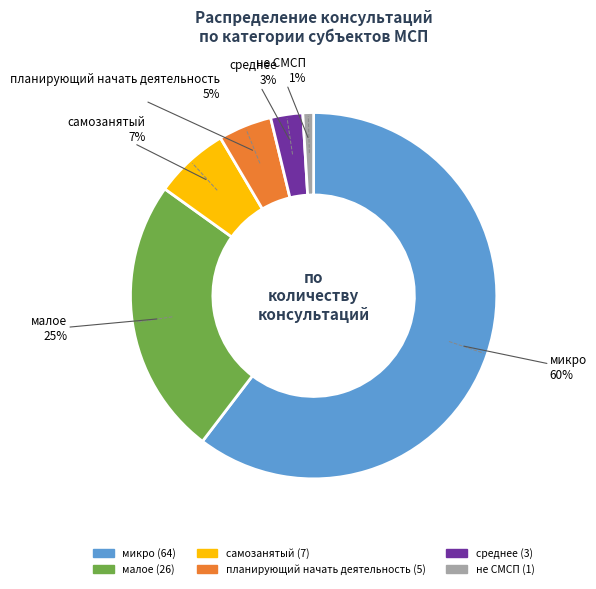

Does any single category account for the majority?

Yes